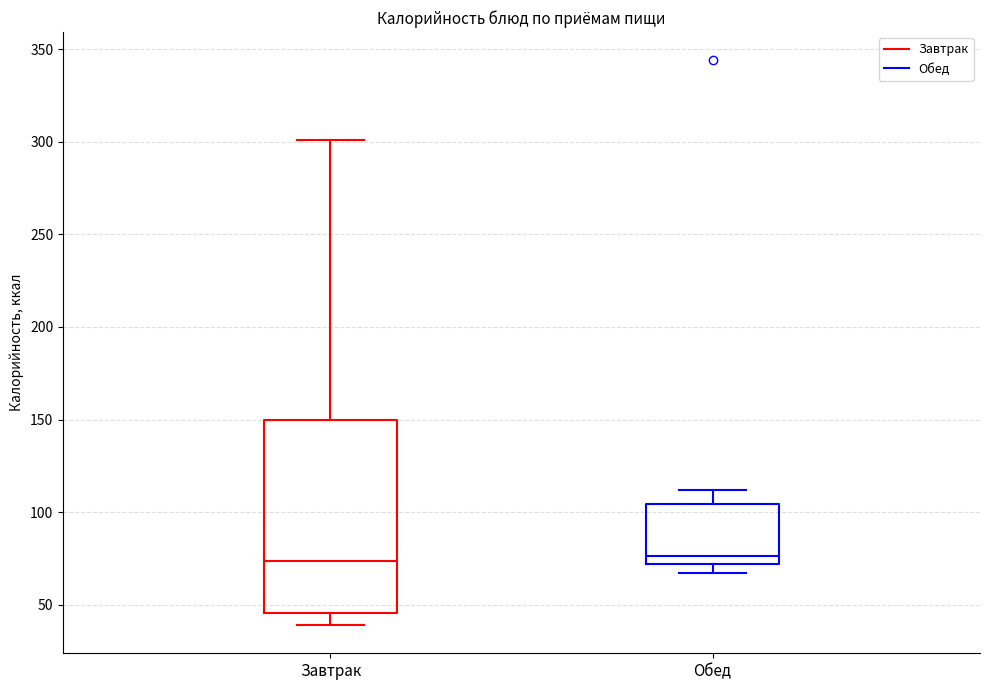

Where is the upper edge of the box for Обед on the y-axis? The values are not printed on the chart, so give them approximately, as read against the axis.

105